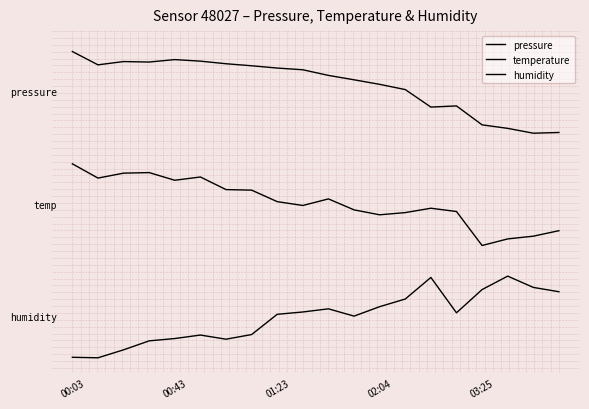

Is this an area chart (filled region under the line)?

No